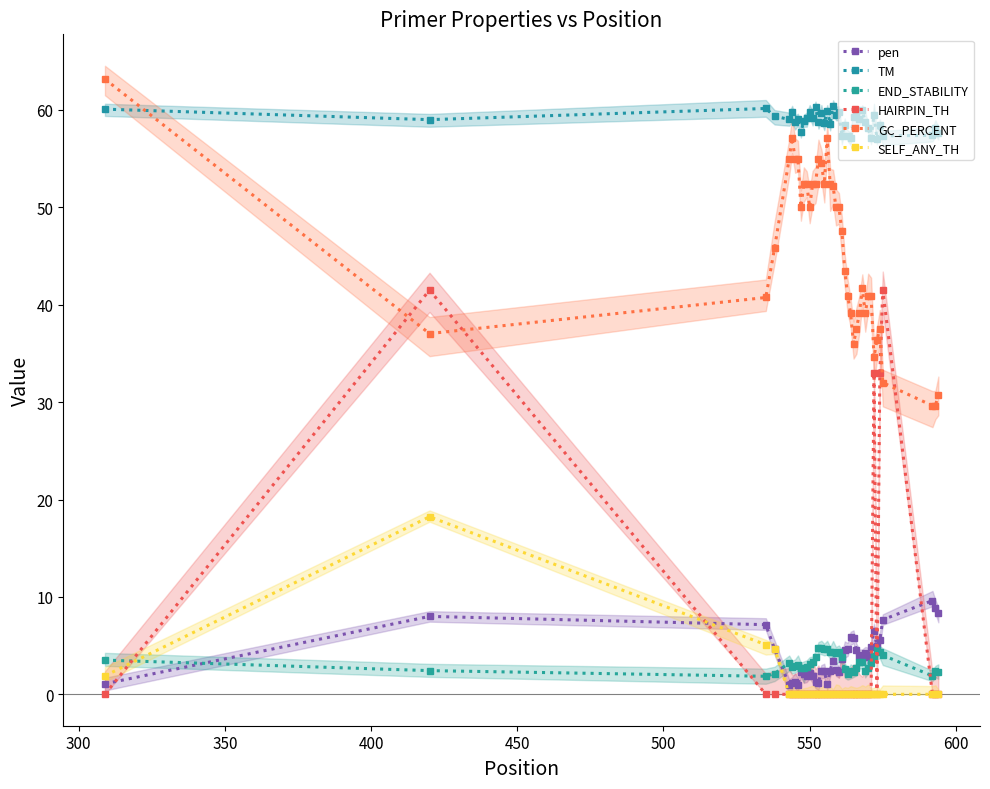

Which series has the largest total across all categories?

TM